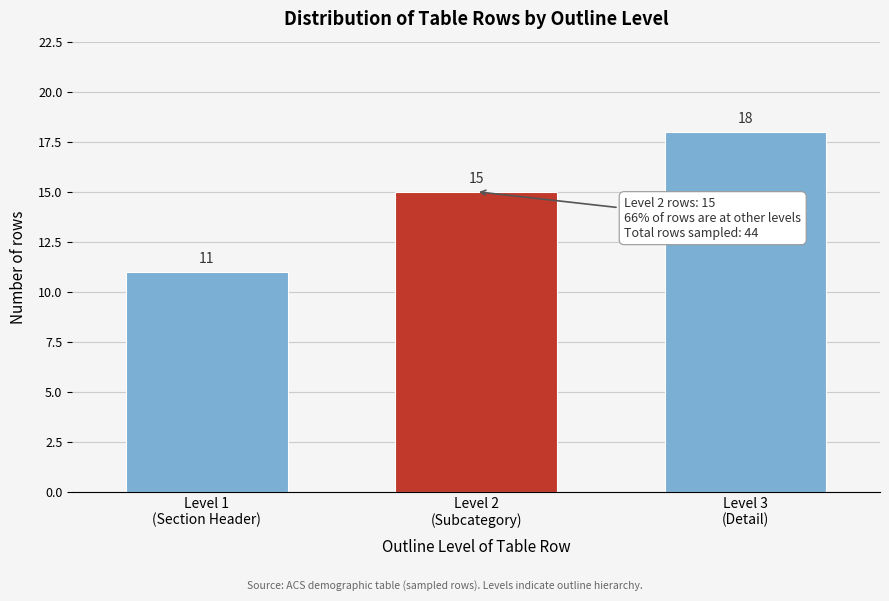

Reading right to left, list all the values displayed in this chart.

18	15	11